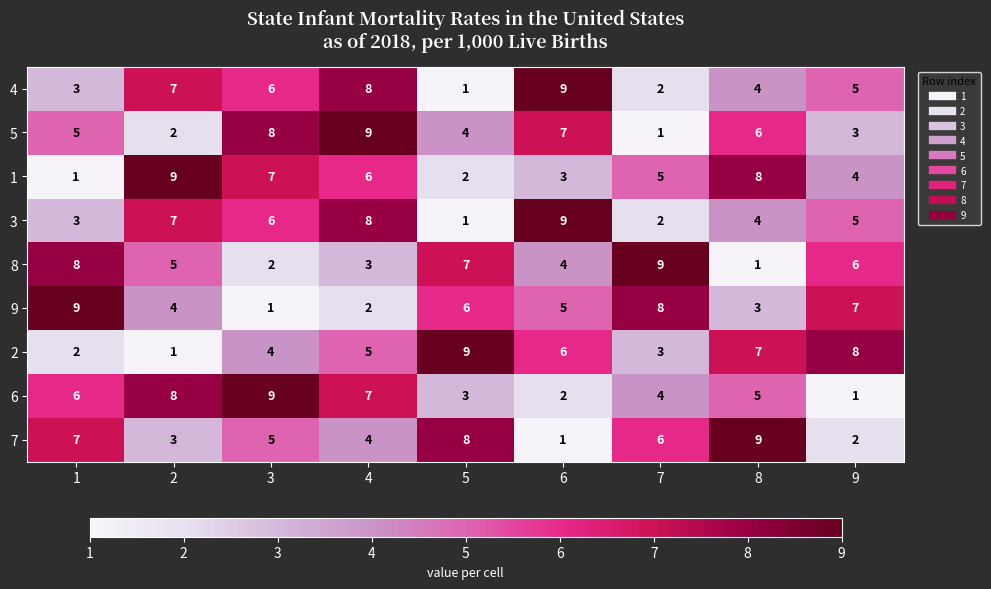

Is the value of 3 at 7 greater than the value of 6 at 4?

No